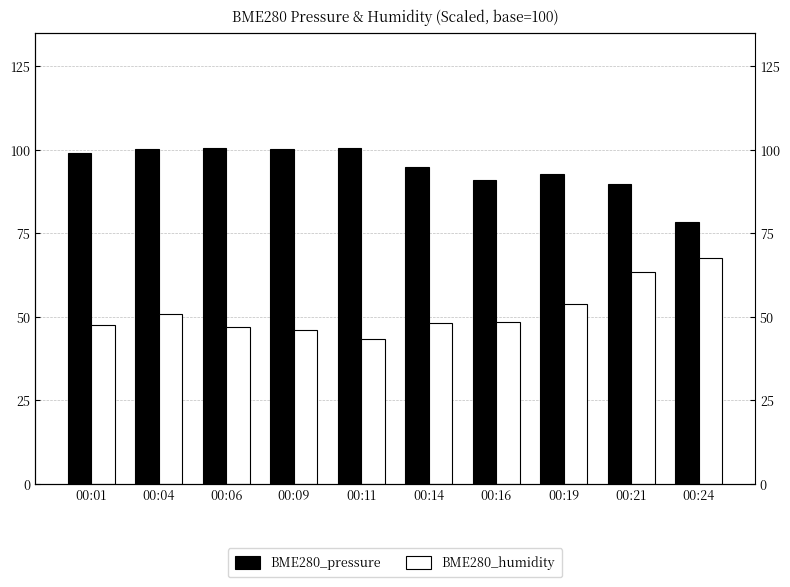

How many bars are there in total?

20